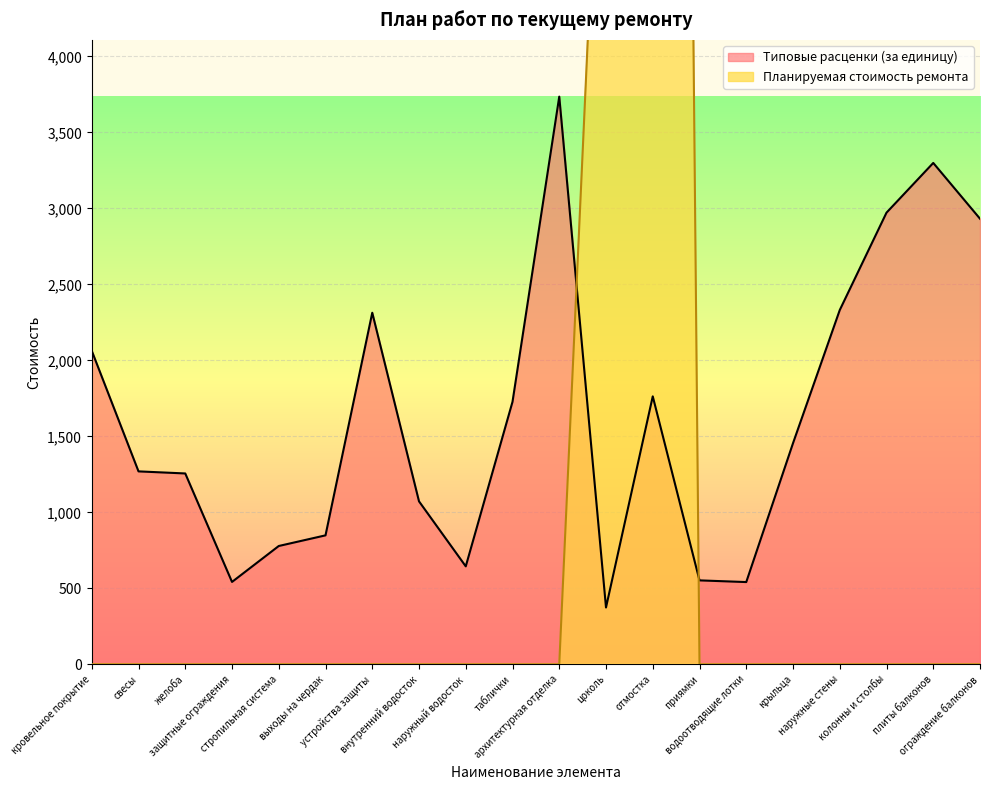

What is the value of the Типовые расценки (за единицу) point at the 16th from the left?

1455.0